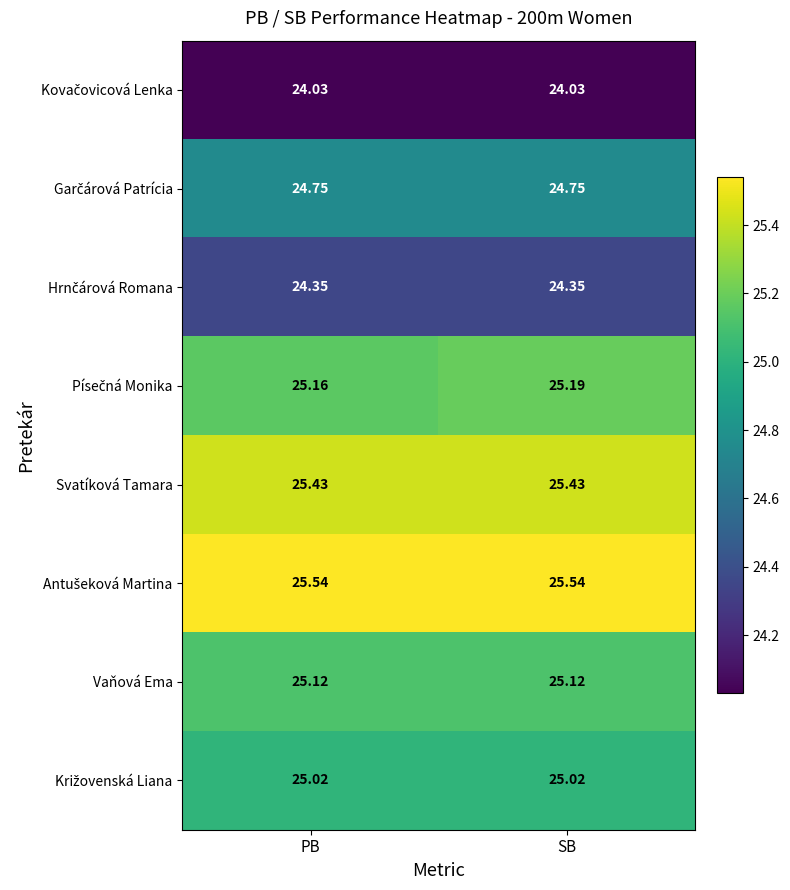

Is the value of Vaňová Ema at PB greater than the value of Svatíková Tamara at PB?

No